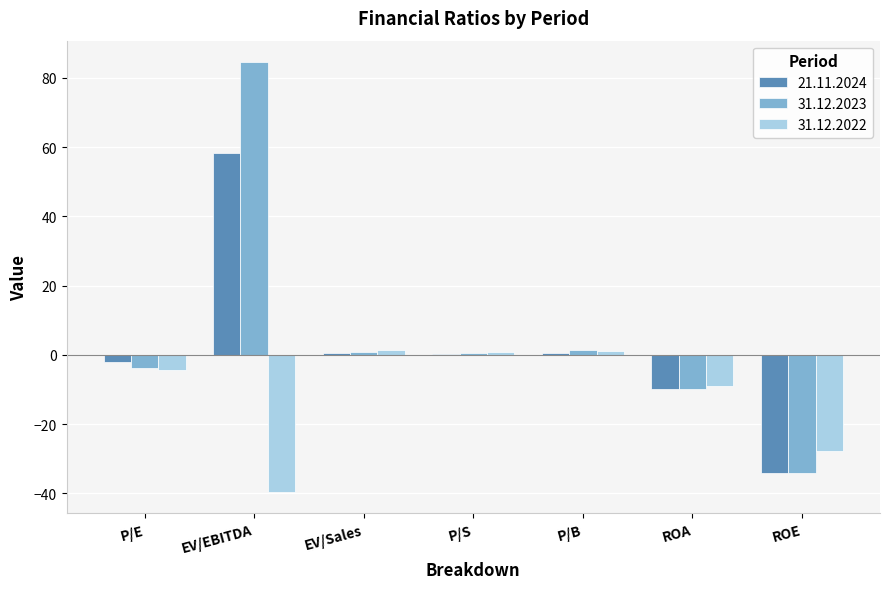

The value of 31.12.2022 at EV/EBITDA is -67.2. True or false?

False